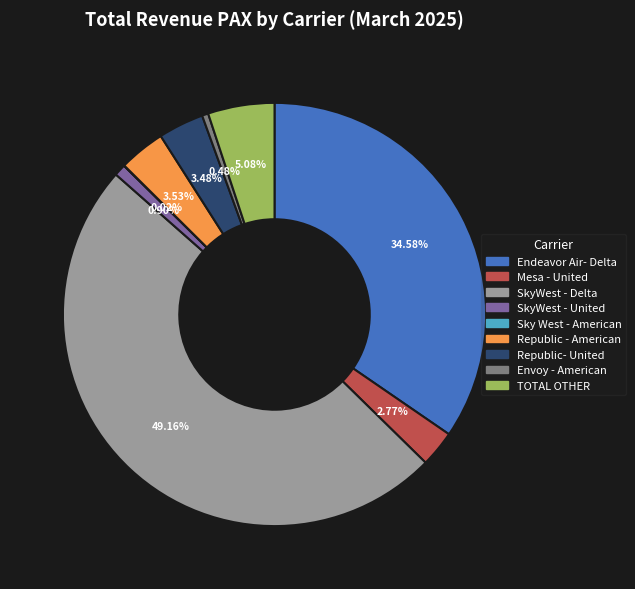

Which slice is the largest?

SkyWest - Delta